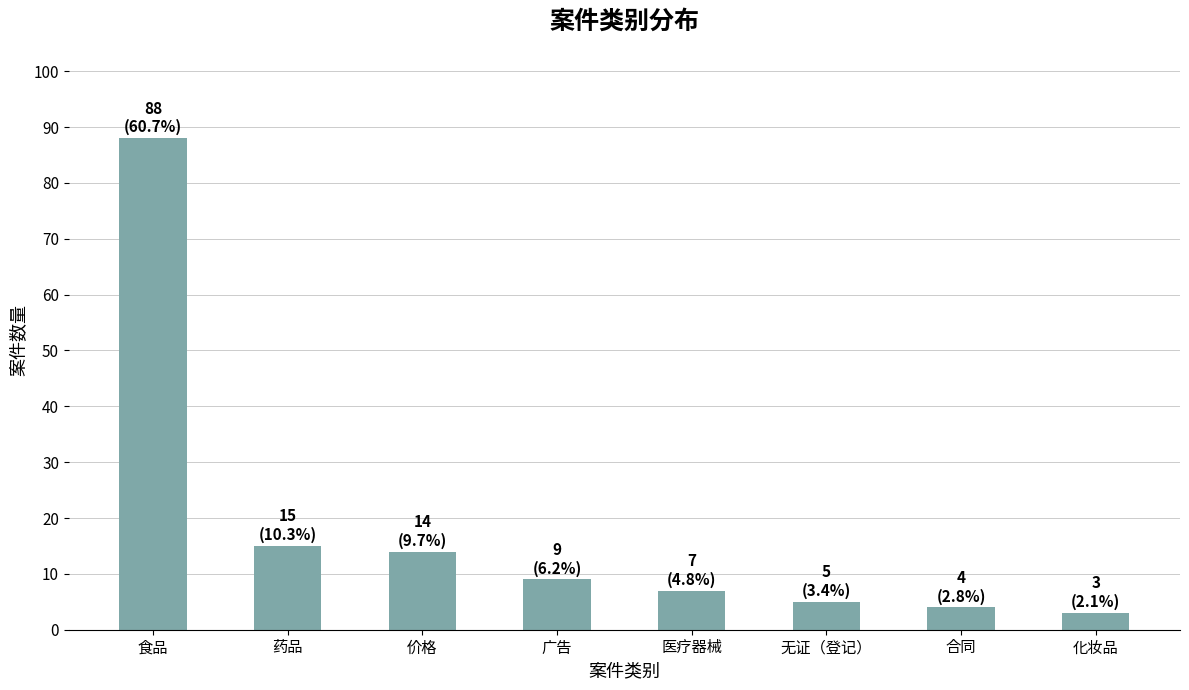

Is it true that the value at 食品 is 88?

True